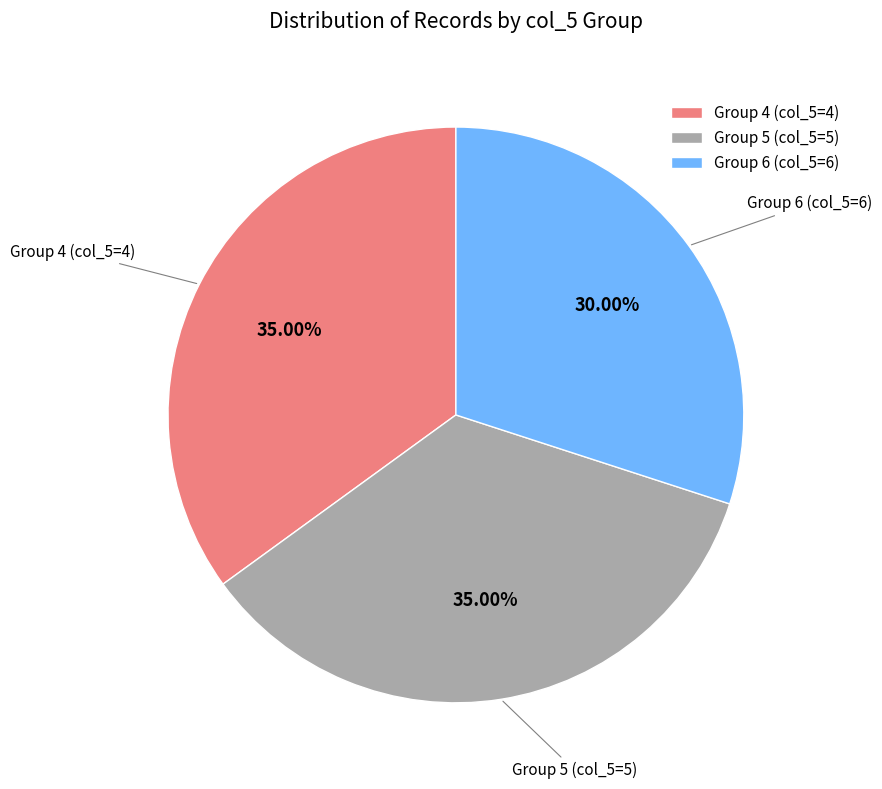

Combined, do Group 5 (col_5=5) and Group 6 (col_5=6) account for over 50%?

Yes